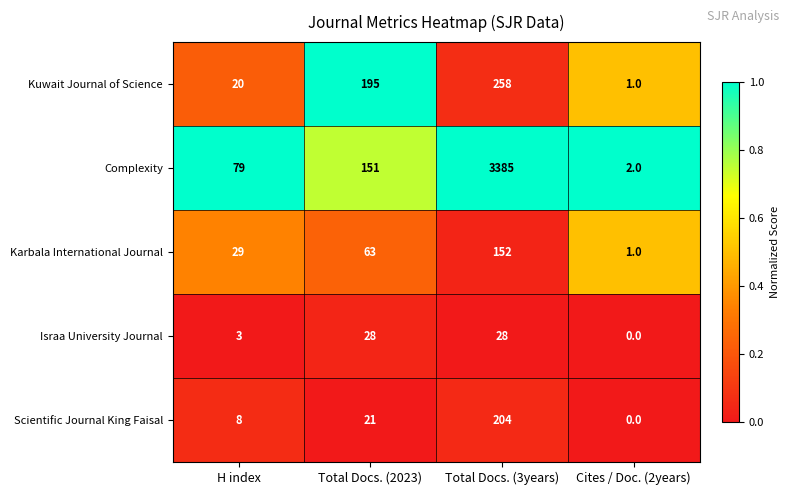

The value of Israa University Journal at Total Docs. (2023) is 12. True or false?

False